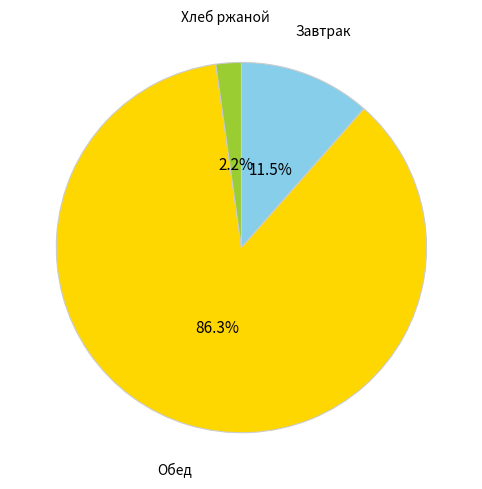

Is there any slice that represents more than half of the pie?

Yes